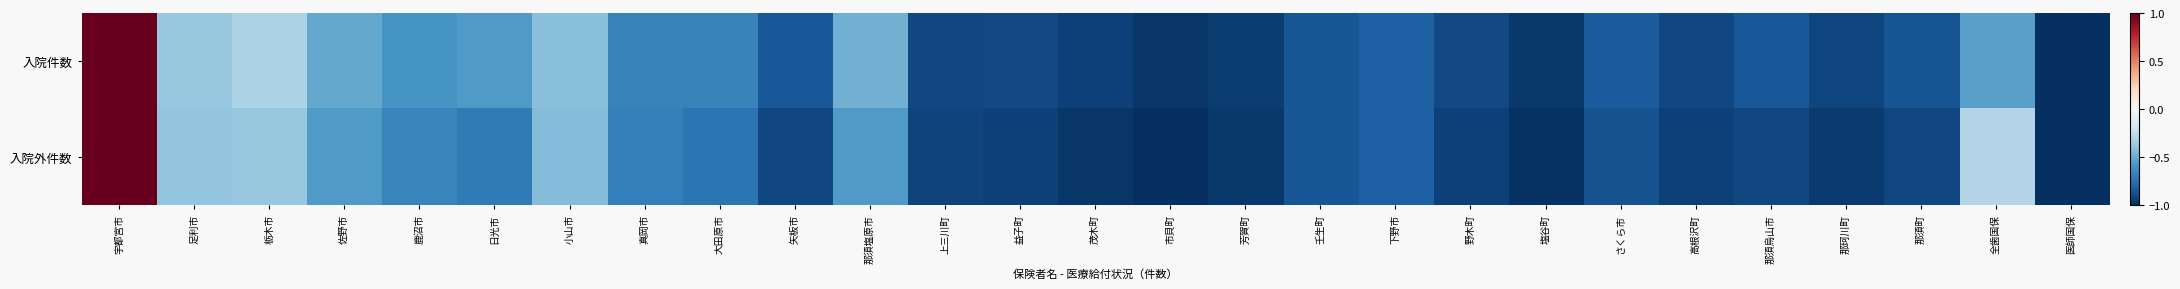

At 栃木市, list the series in order from largest to smallest.

入院件数, 入院外件数